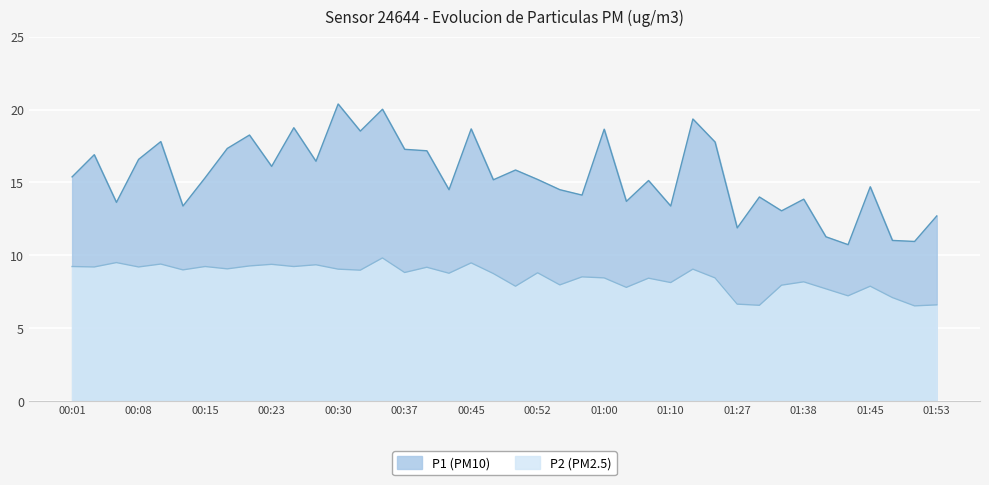

How many lines are shown in the chart?

2